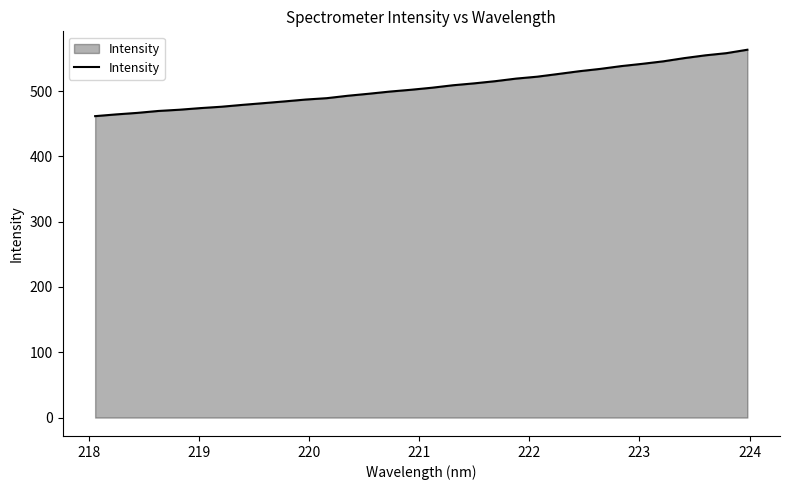

What is the smallest value displayed?

461.5